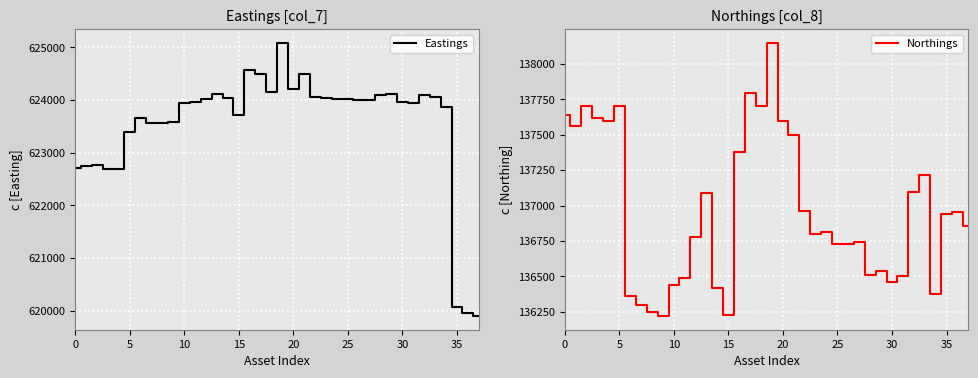

Between 12 and 18, which series saw the biggest shift?

Northings